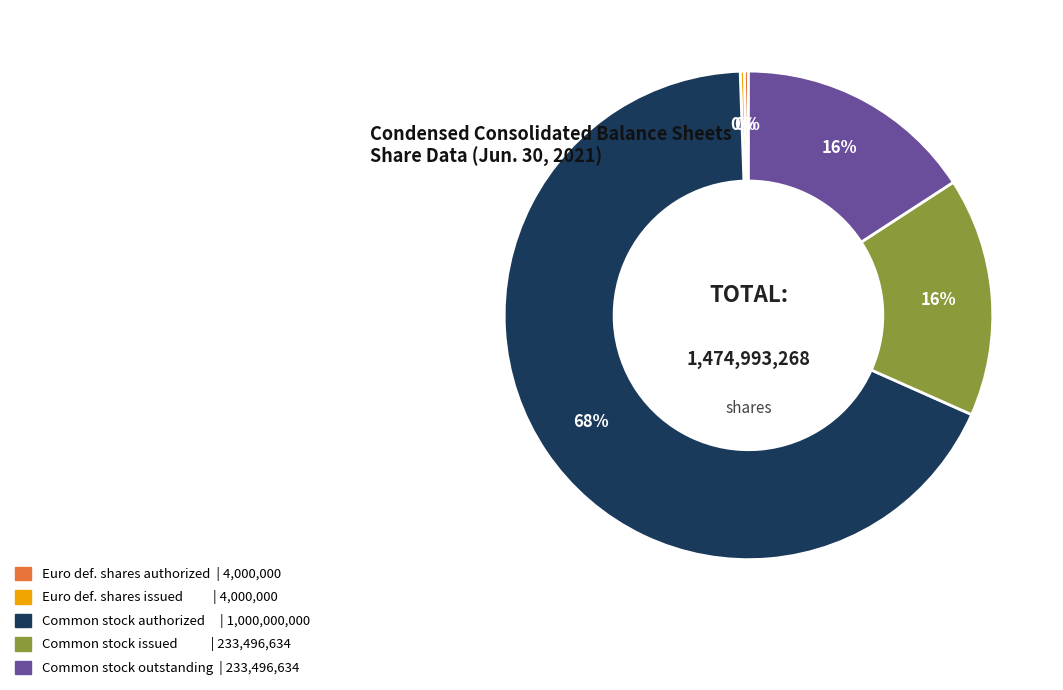

Is there any slice that represents more than half of the pie?

Yes